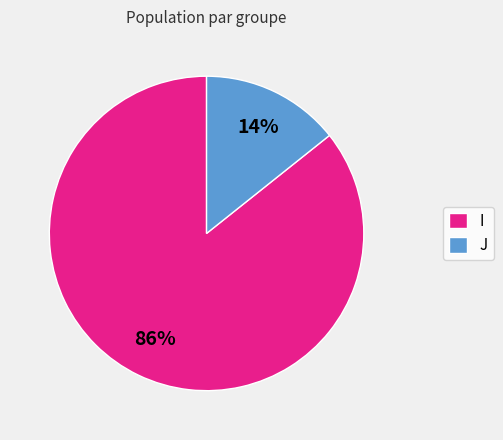

What is the largest slice in the pie chart?

I